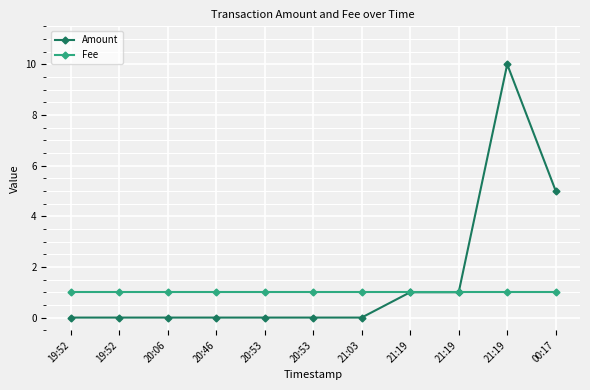

The value of Fee at 20:06 is 1. True or false?

True